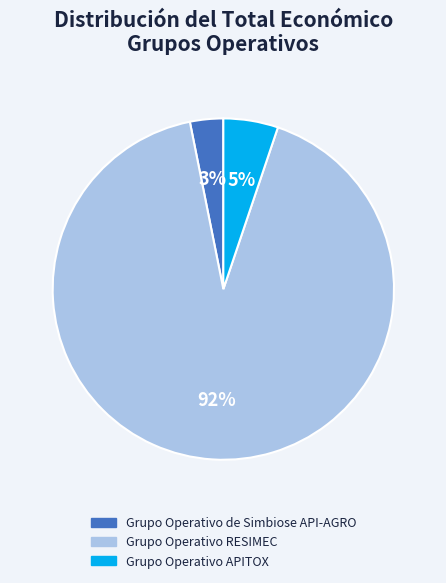

Is the sum of Grupo Operativo APITOX and Grupo Operativo de Simbiose API-AGRO greater than half?

No